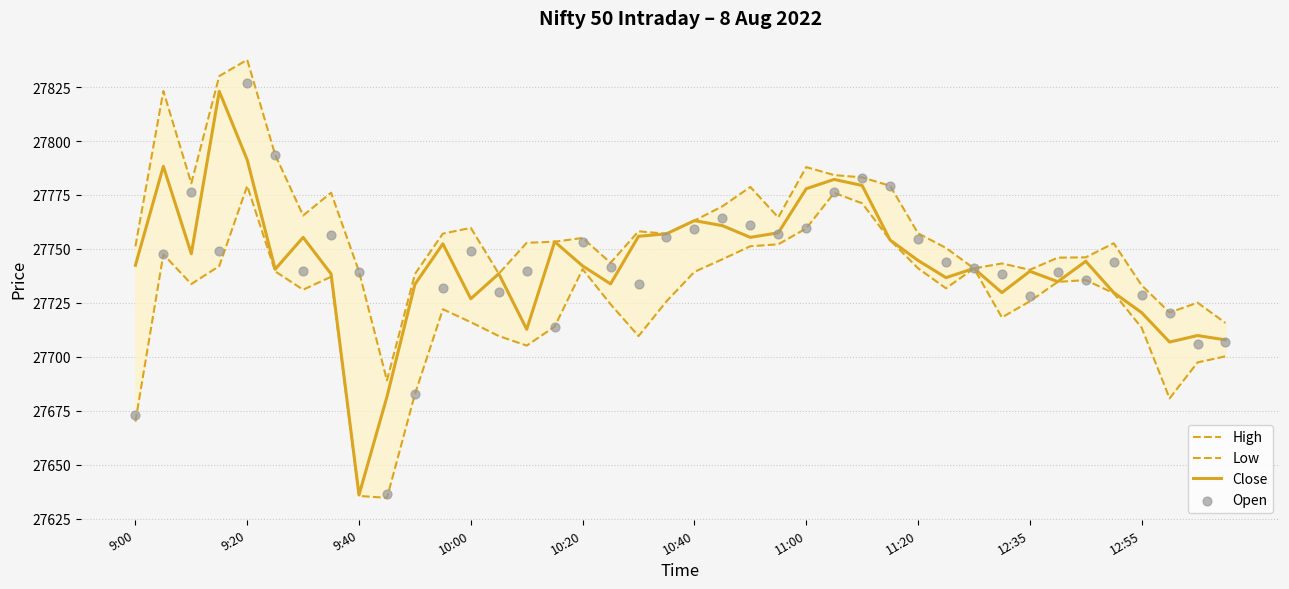

Which series contains the highest Y value?

High